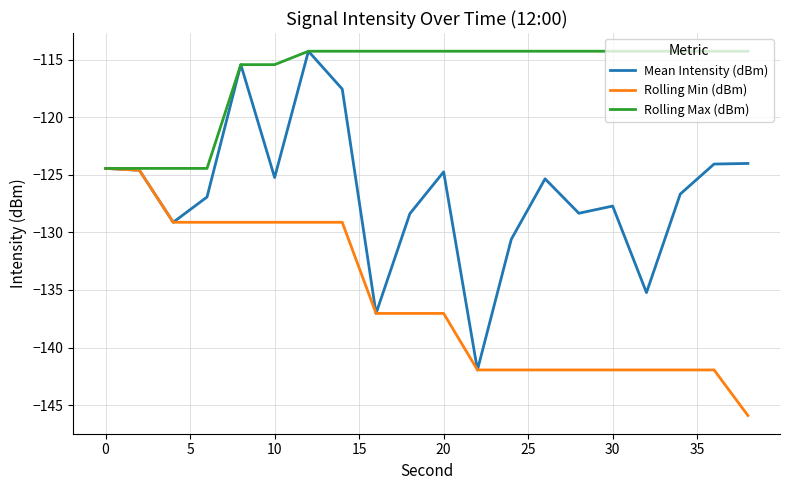

Rank the series by their average value, from lowest to highest.

Rolling Min (dBm), Mean Intensity (dBm), Rolling Max (dBm)